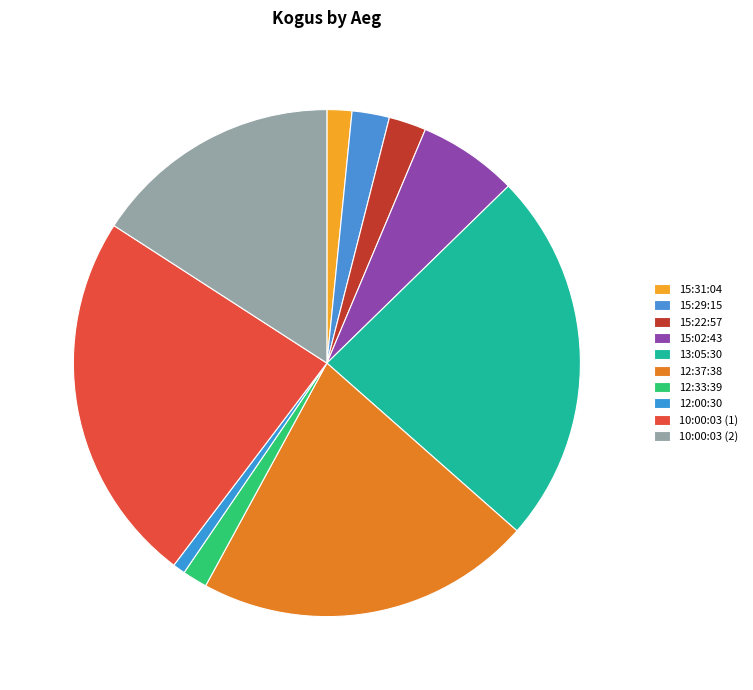

Is it true that 15:31:04 is 9% of the pie?

False